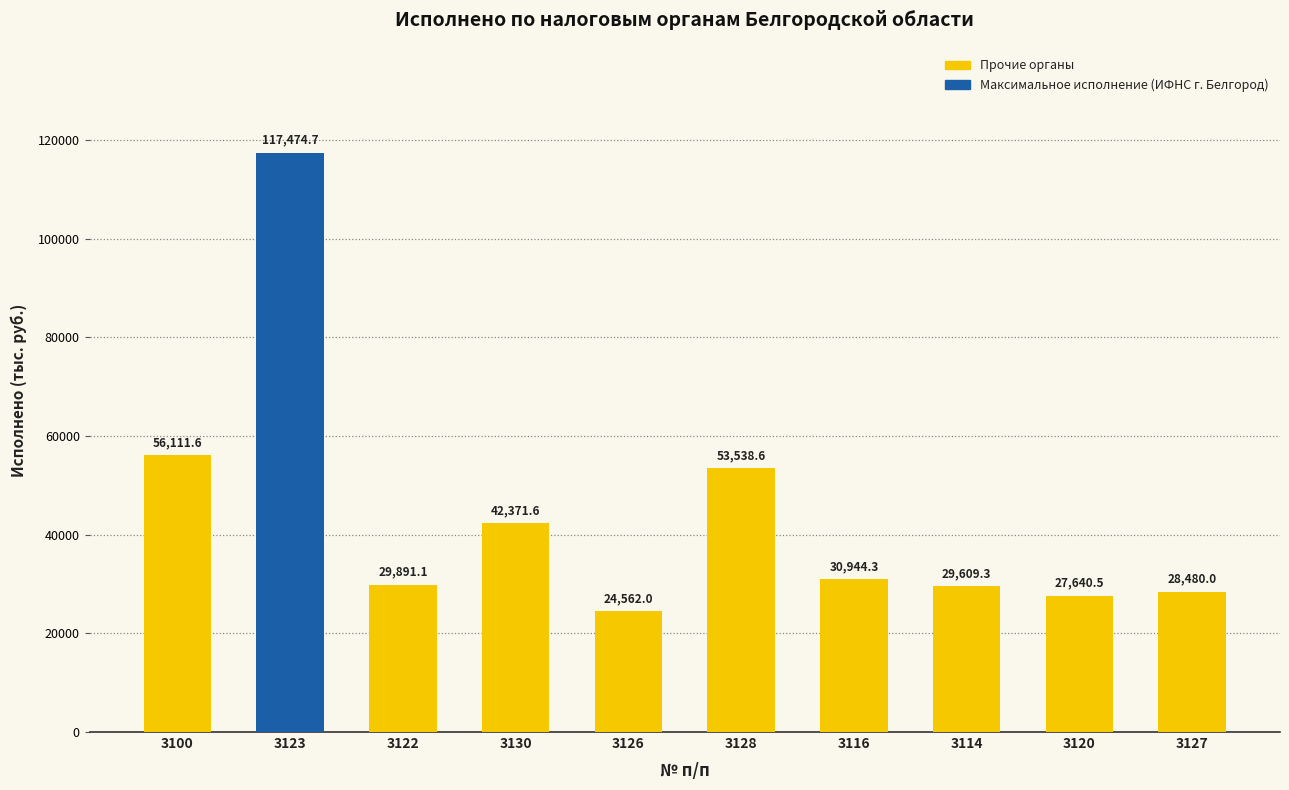

Are the bars horizontal?

No